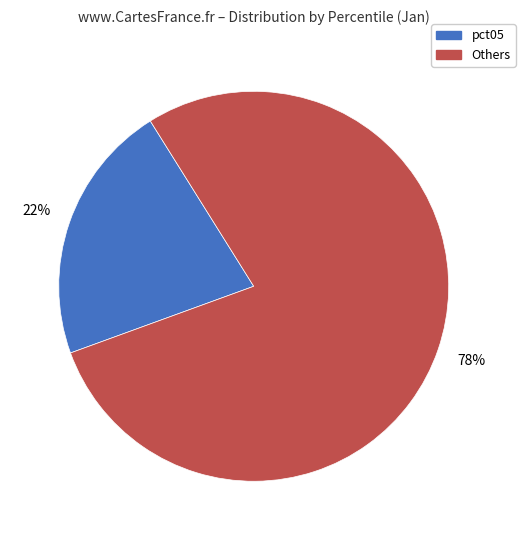

How many segments does this pie chart have?

2